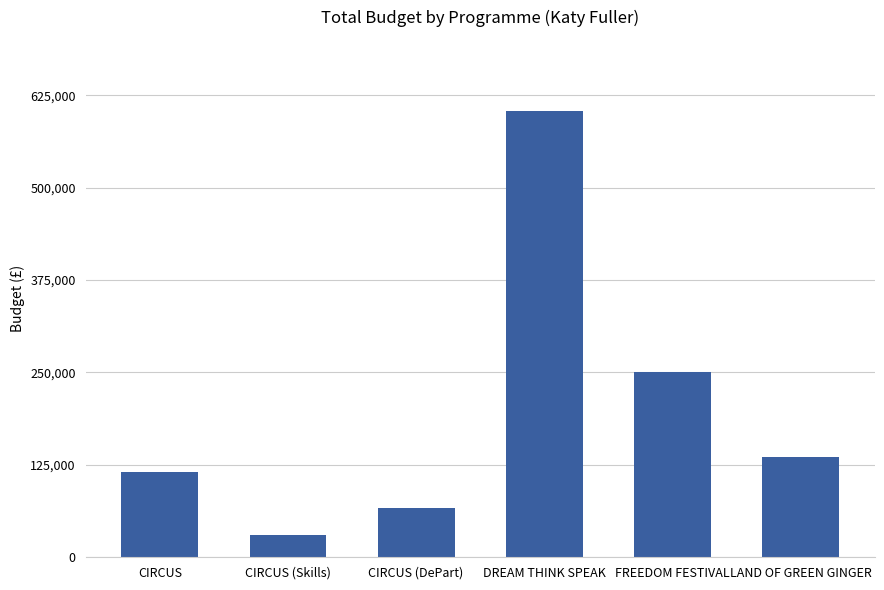

Is it true that the value at DREAM THINK SPEAK is 604448?

True